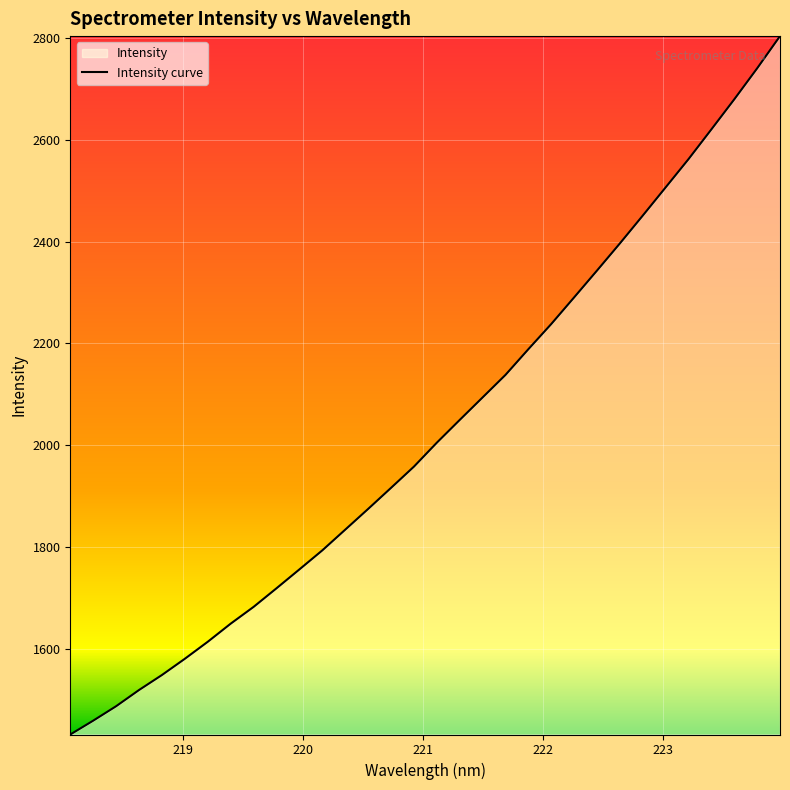

What is the difference between the maximum and minimum values?

1372.9